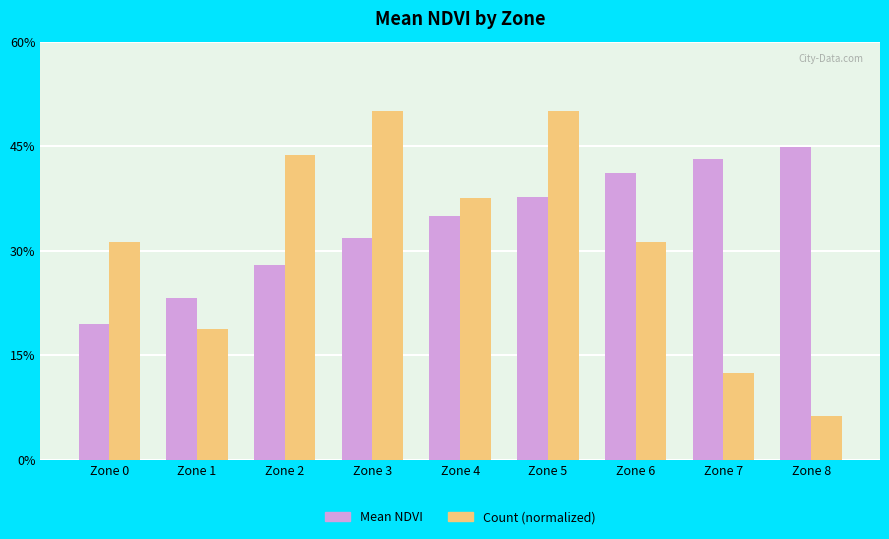

Rank the categories by Mean NDVI value from highest to lowest.

Zone 8, Zone 7, Zone 6, Zone 5, Zone 4, Zone 3, Zone 2, Zone 1, Zone 0